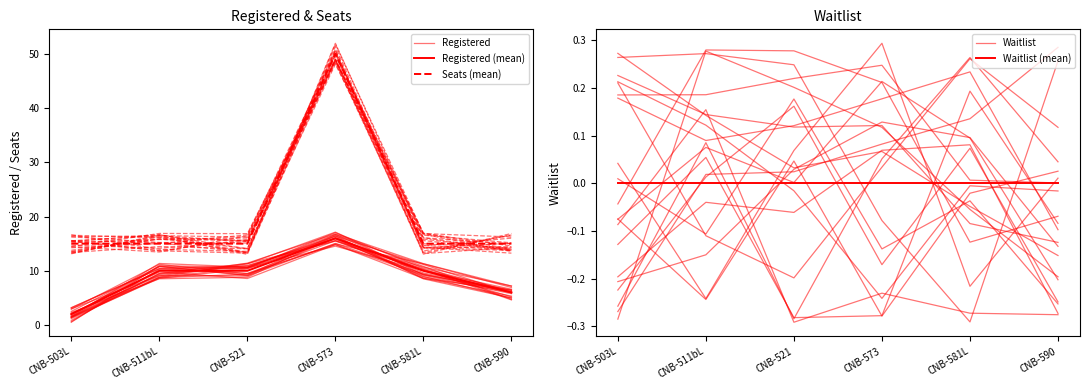

Which series has the widest spread of values?

Seats (mean)